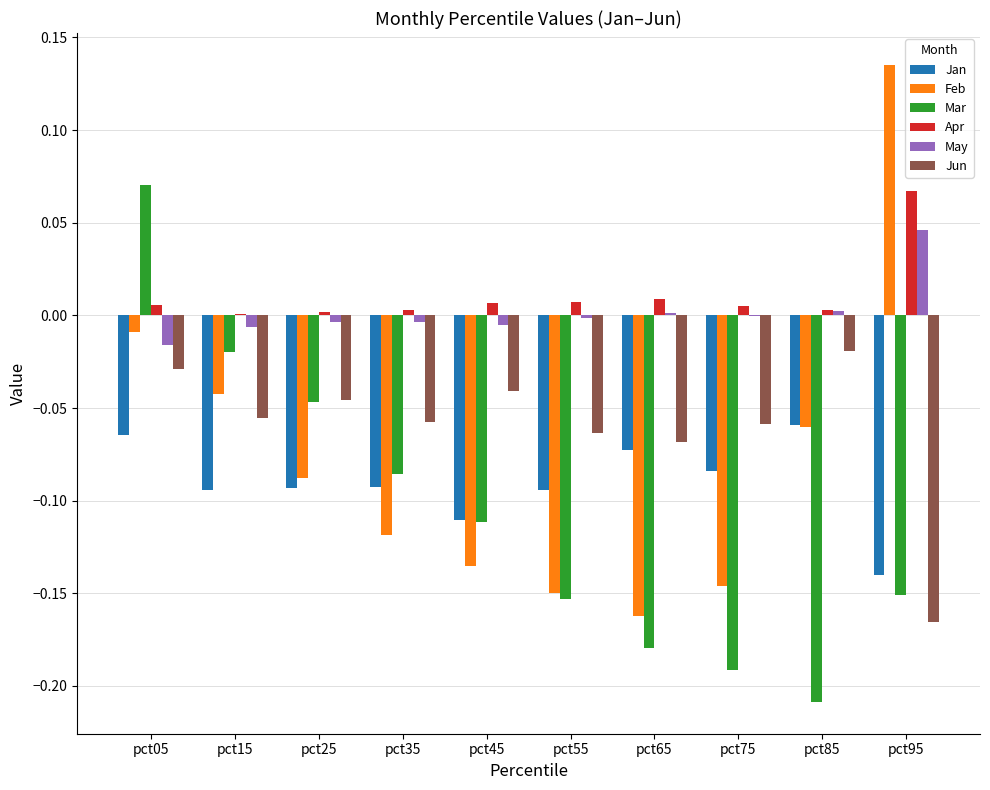

At which category is the sum across all series the highest?

pct05